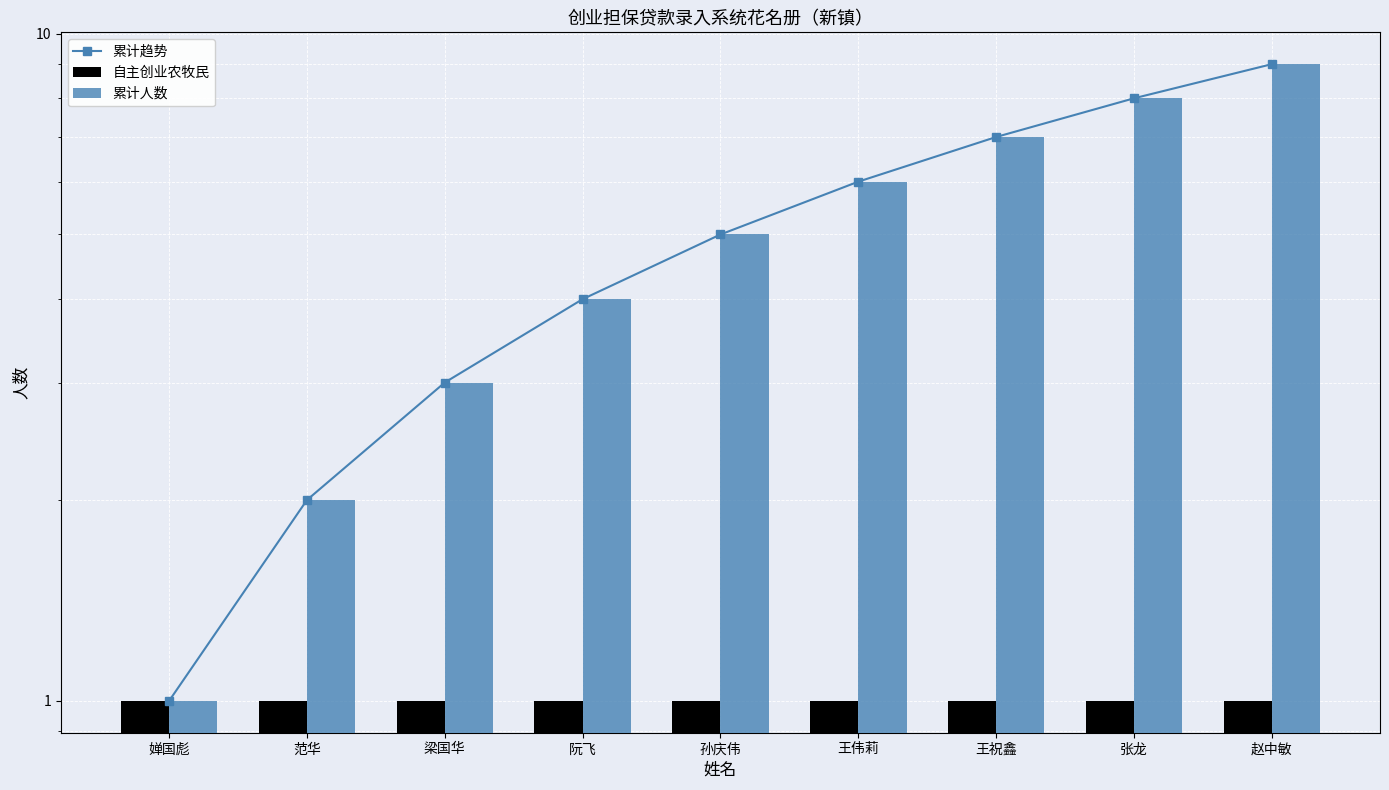

Is the value of 自主创业农牧民 at 范华 greater than the value of 累计人数 at 孙庆伟?

No